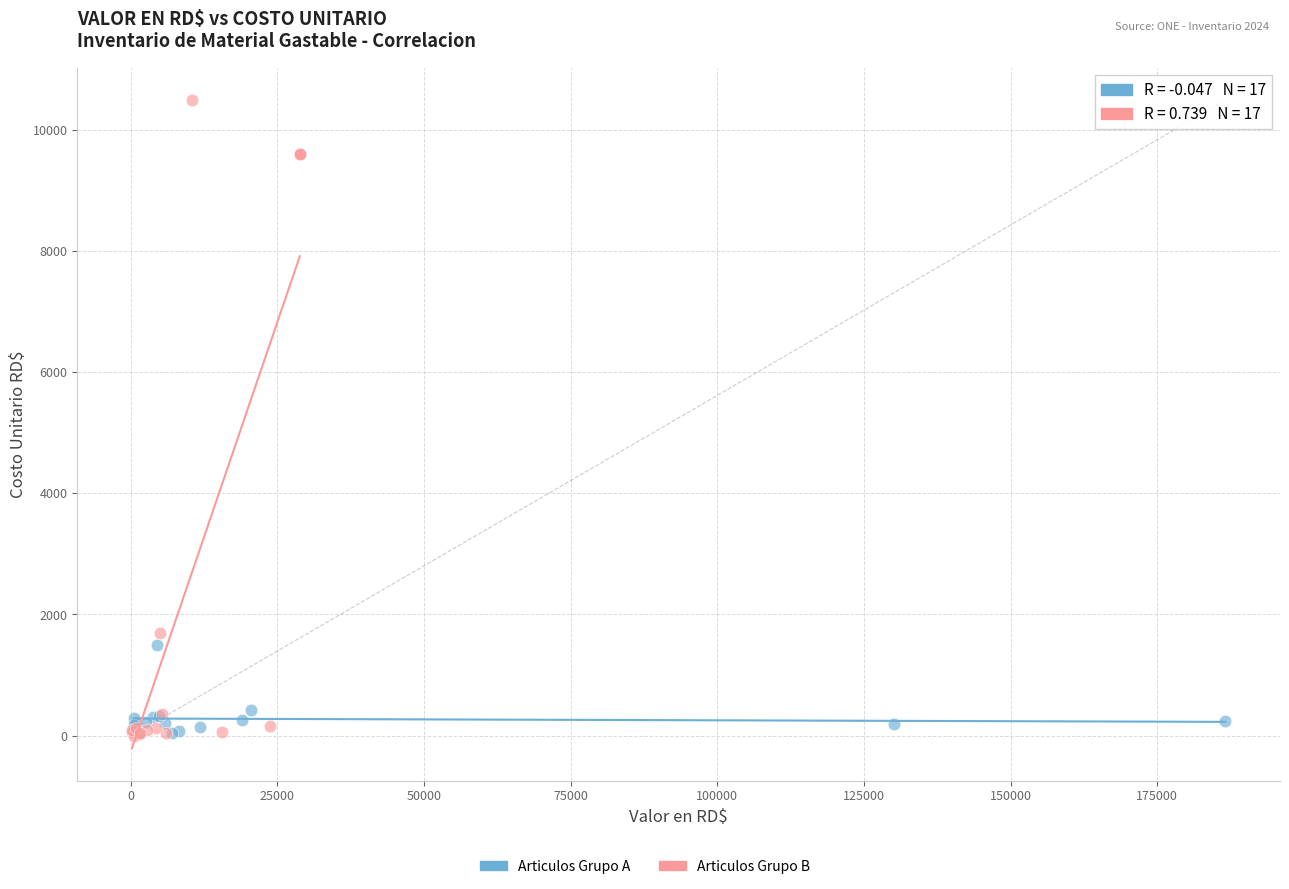

Which series contains the highest Y value?

Articulos Grupo B